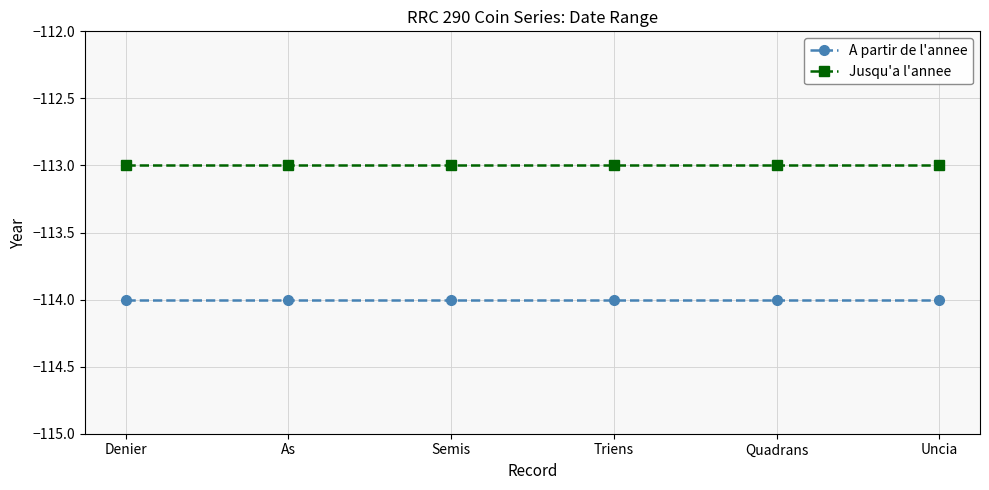

The Jusqu'a l'annee series shows -57 at Denier. True or false?

False